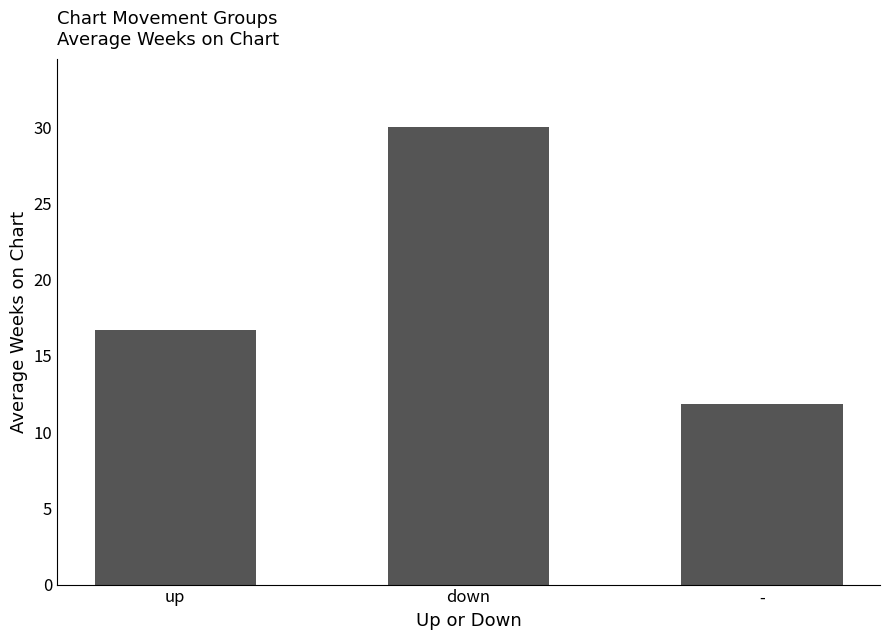

Count the number of data series in this chart.

1